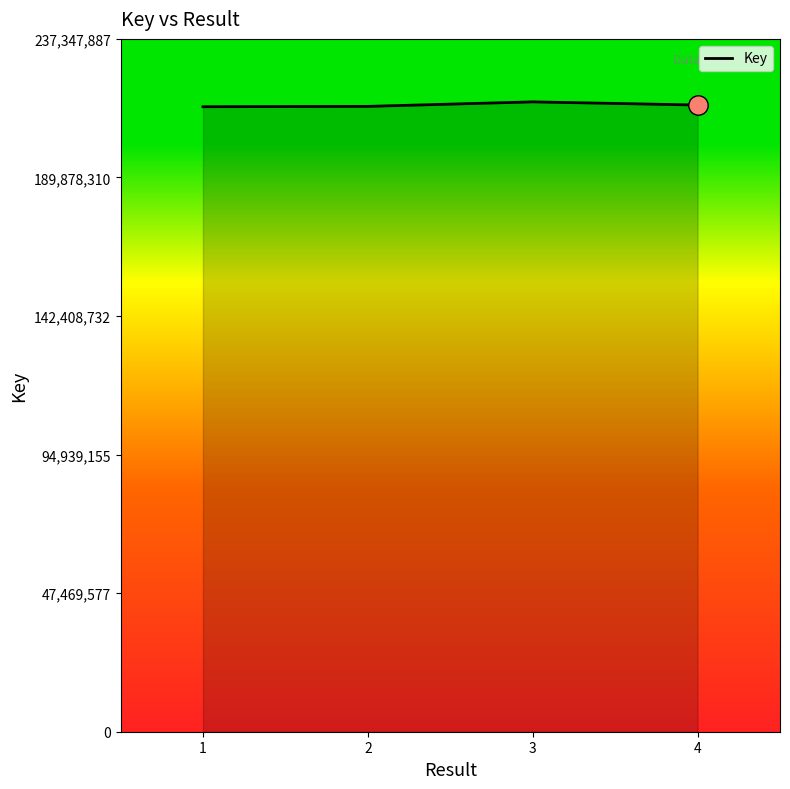

Between 1 and 2, which is larger?

2